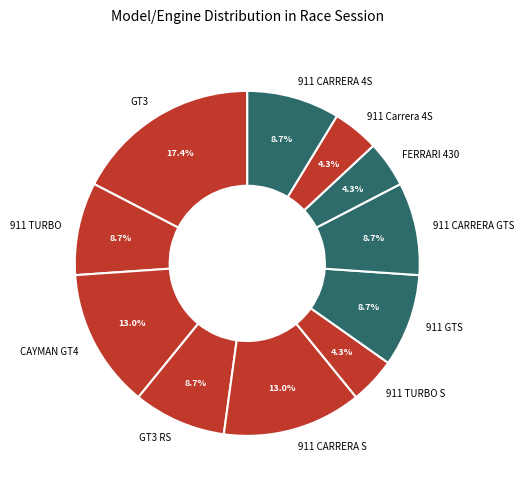

Count the number of slices in the pie.

11